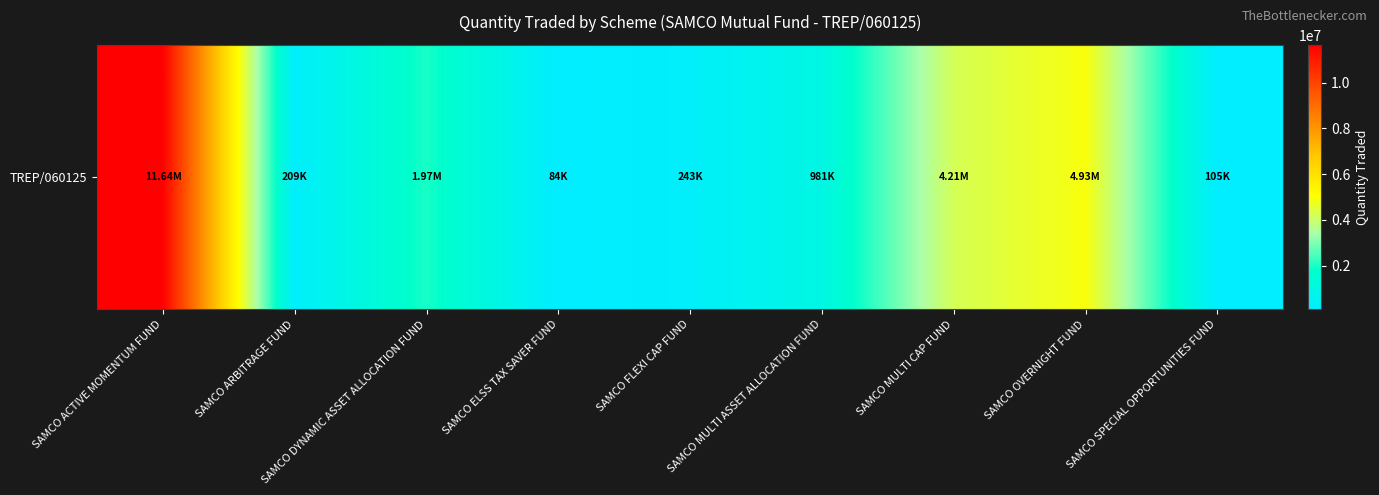

What is the smallest value displayed?

84000